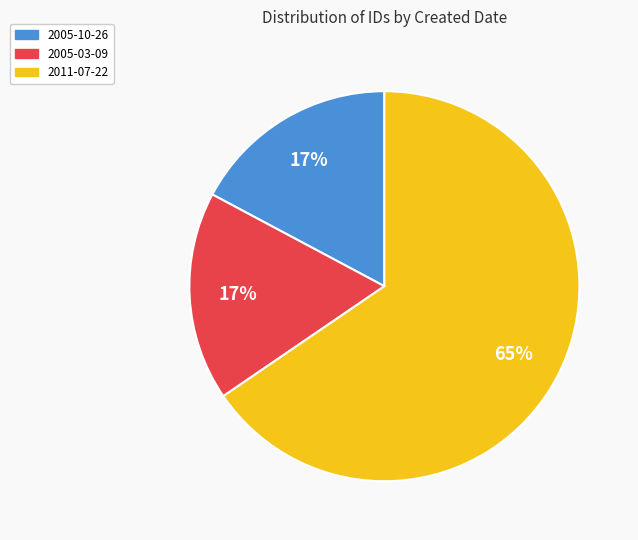

To the nearest percent, what is the difference between the largest and smallest slice percentages?

48%